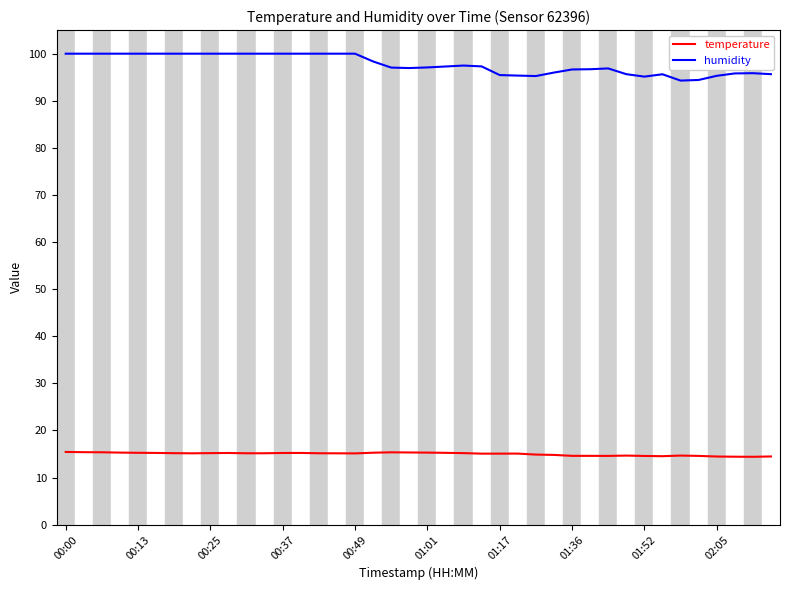

Which series has the widest spread of values?

humidity